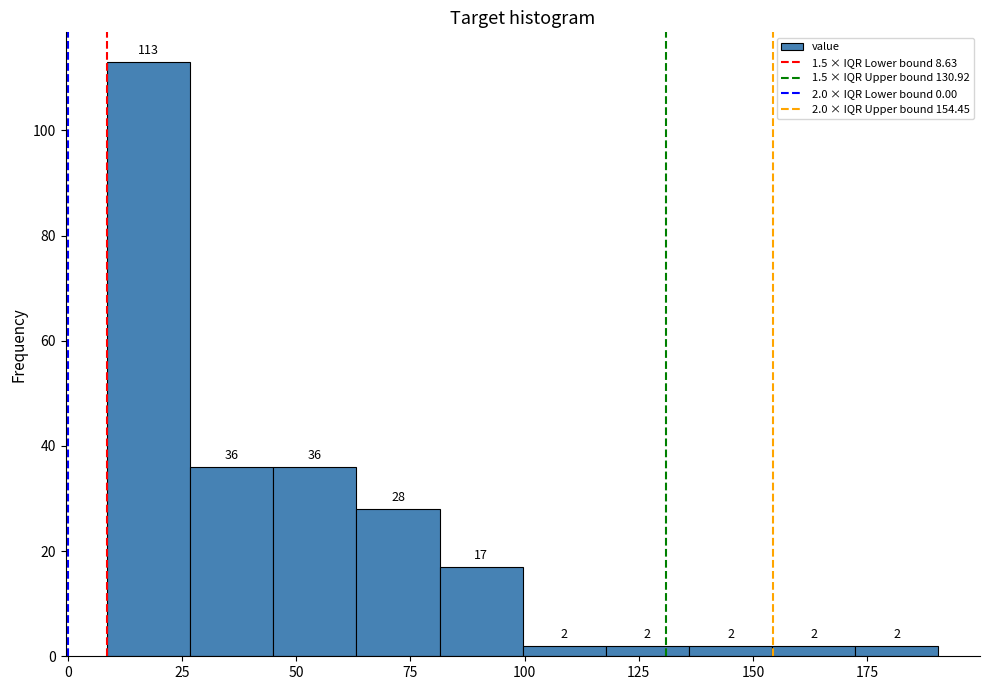

Read against the x-axis, roughly where is the centre of the tallest bar?

20